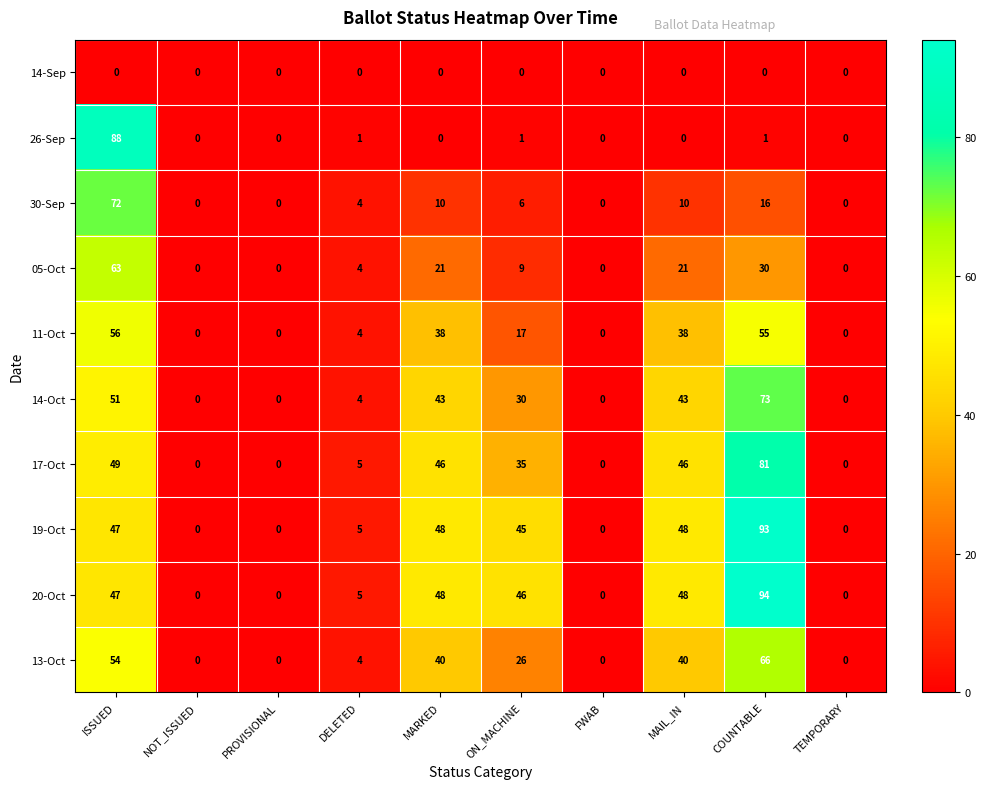

The 19-Oct series shows 0 at PROVISIONAL. True or false?

True